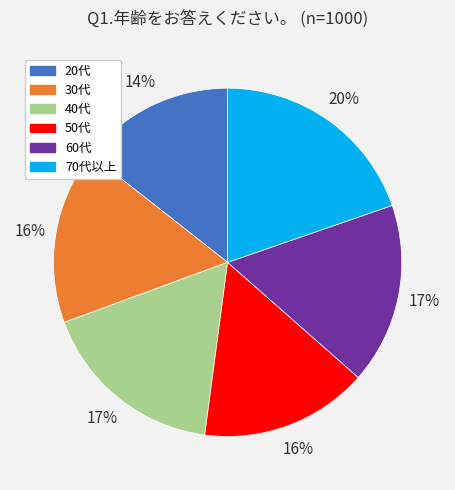

To the nearest percent, what is the difference between the 30代 and 20代 slice percentages?

2%